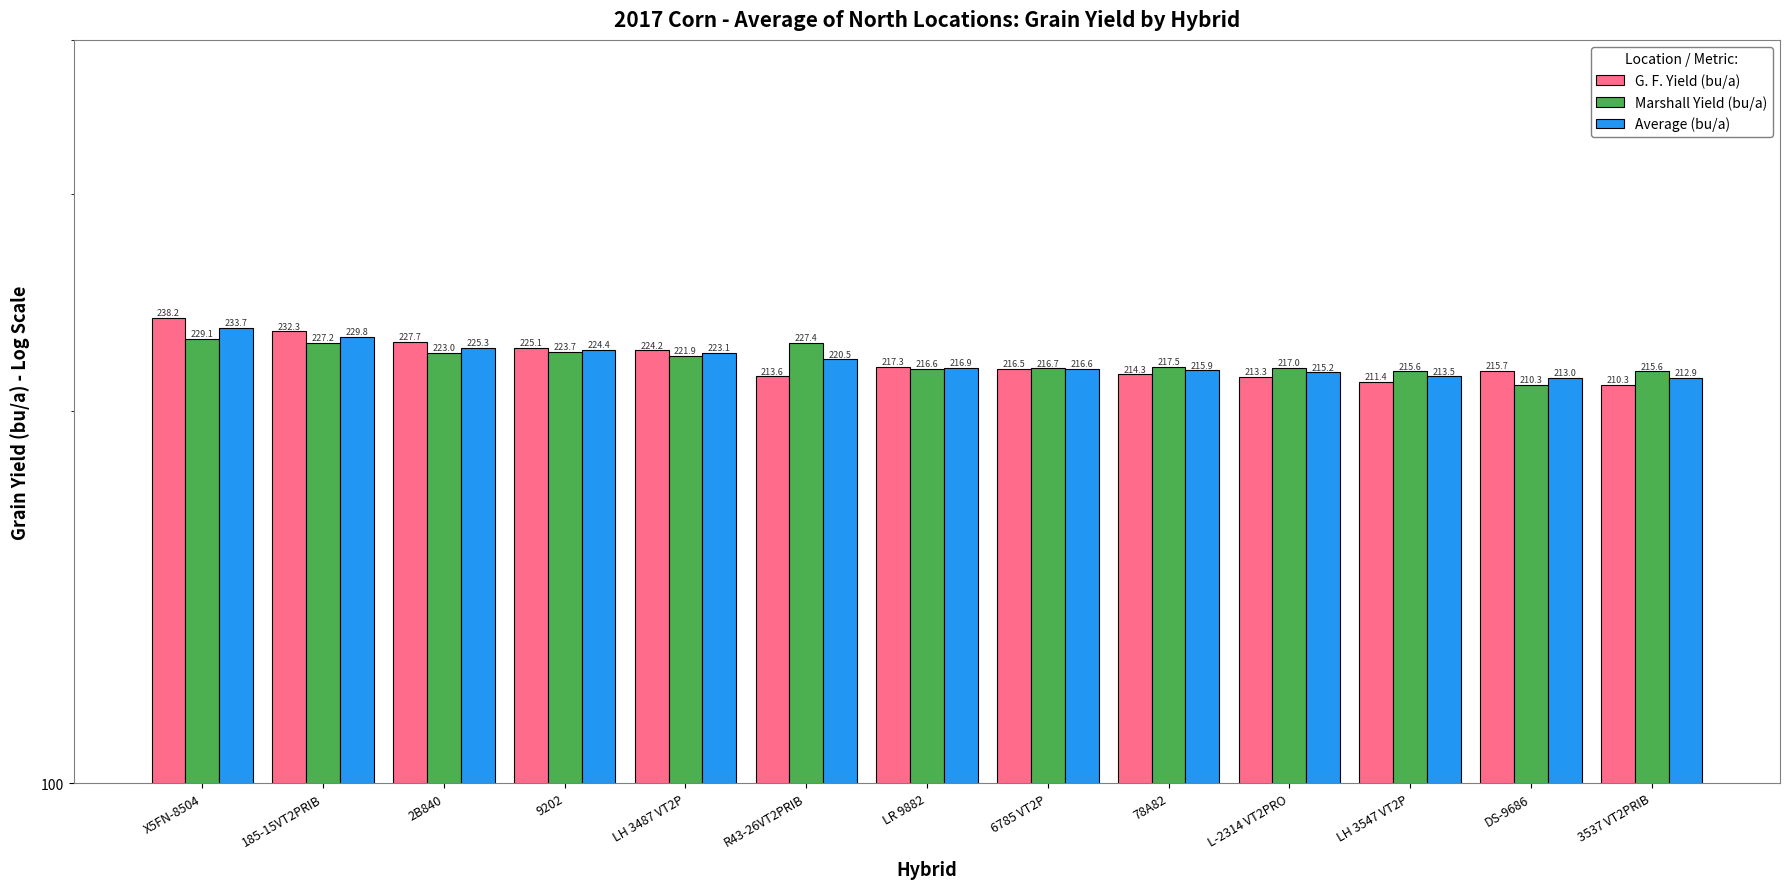

What is the difference between the maximum and minimum values in the G. F. Yield (bu/a) series?

28.0